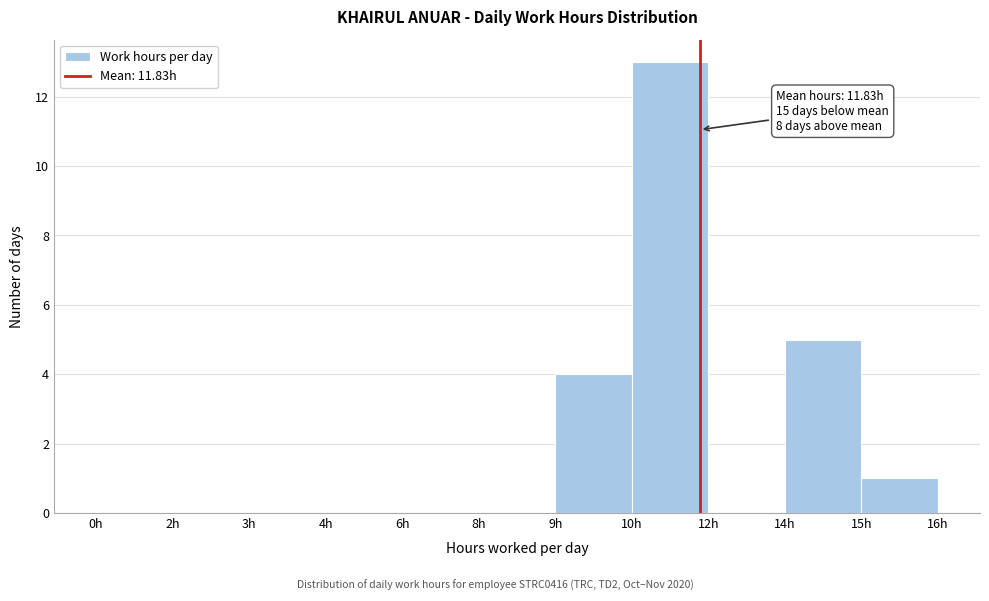

Reading left to right, what are all the values shown in this chart?

0h=0	2h=0	3h=0	4h=0	6h=0	8h=0	9h=4	10h=13	12h=0	14h=5	15h=1